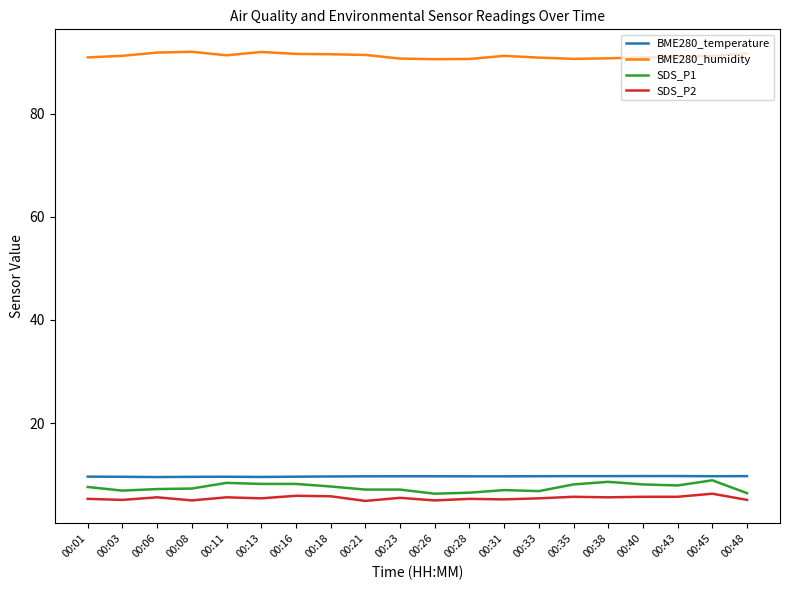

The SDS_P1 series shows 10.7 at 00:31. True or false?

False